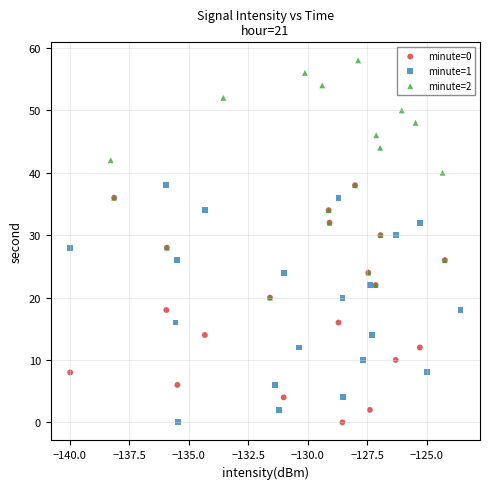

Which series reaches the maximum Y coordinate?

minute=2